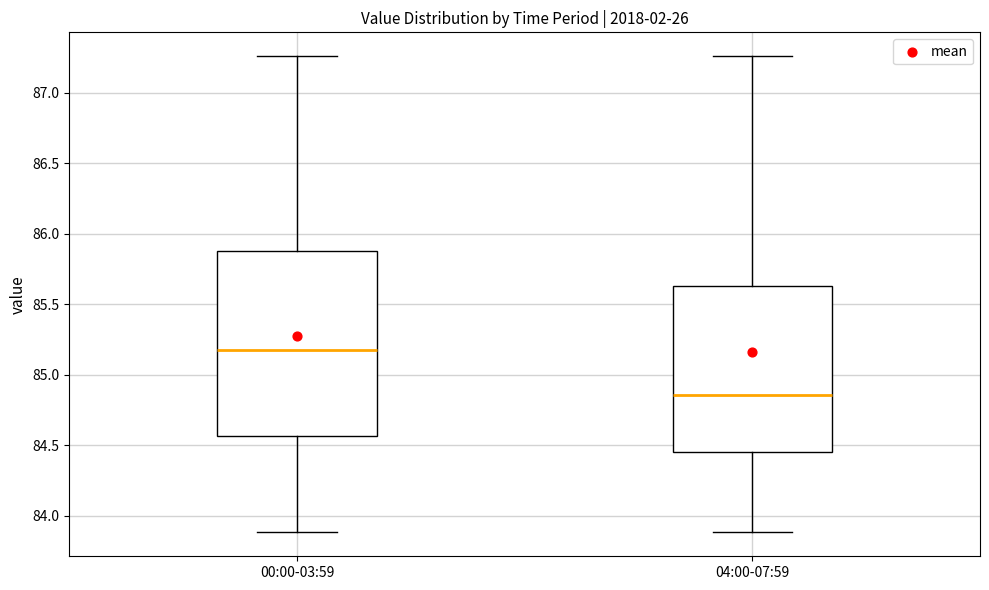

Reading left to right, transcribe this box plot: for each box, give where its median line is, the range the box spans, and where its two whiskers end, as read against the y-axis. The values are not printed on the chart, so give them approximately, as read against the axis.

00:00-03:59: median 85.20, box 84.55 to 85.90, whiskers 83.90 to 87.25
04:00-07:59: median 84.85, box 84.45 to 85.65, whiskers 83.90 to 87.25